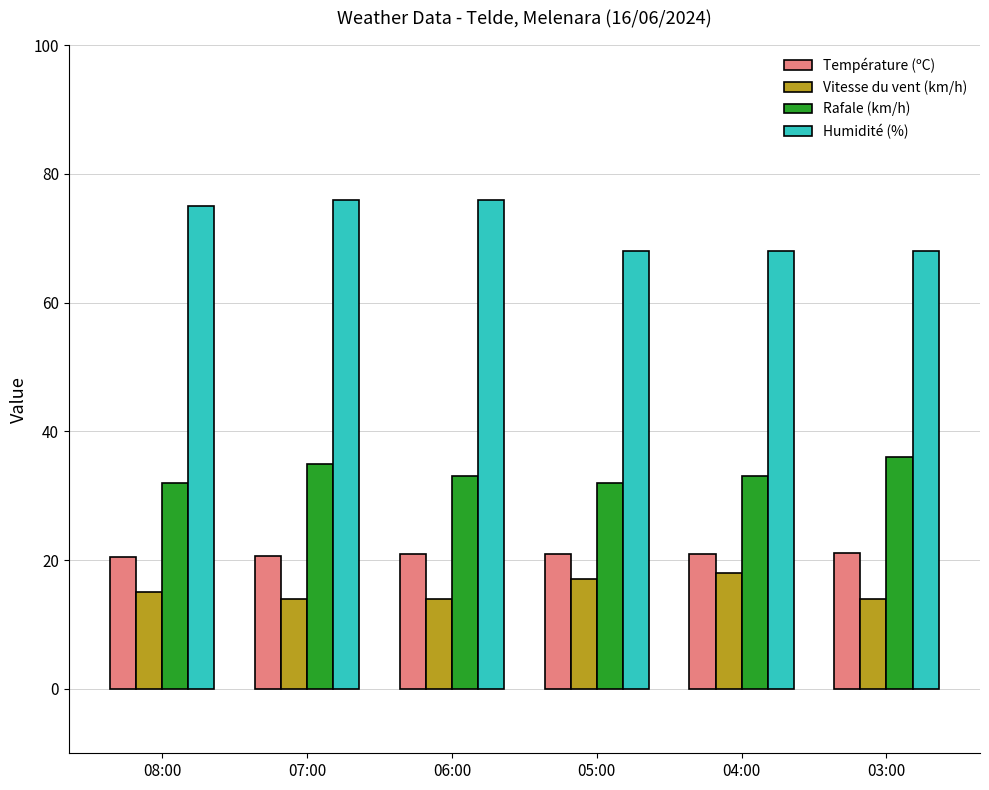

What is the average value of the Vitesse du vent (km/h) series?

15.3